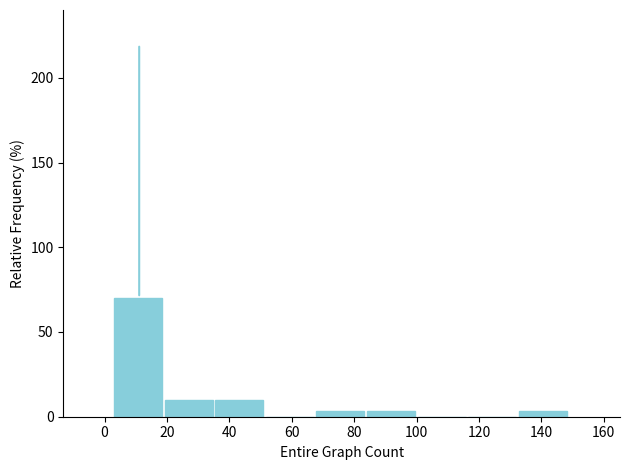

Which range on the x-axis has the tallest bar?

4 to 20